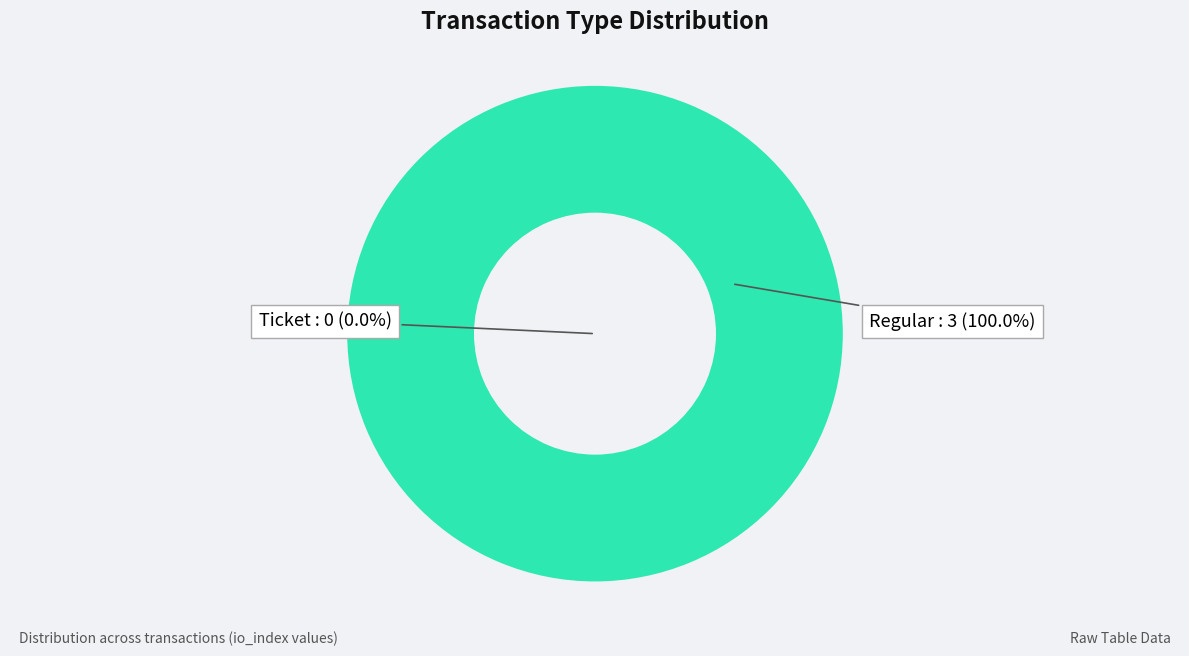

Count the number of slices in the pie.

2